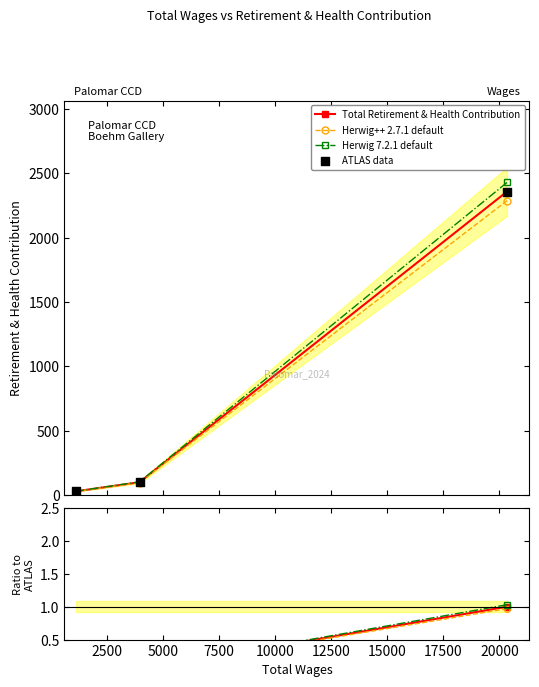

What is the total value across all series at 2500?

396.0